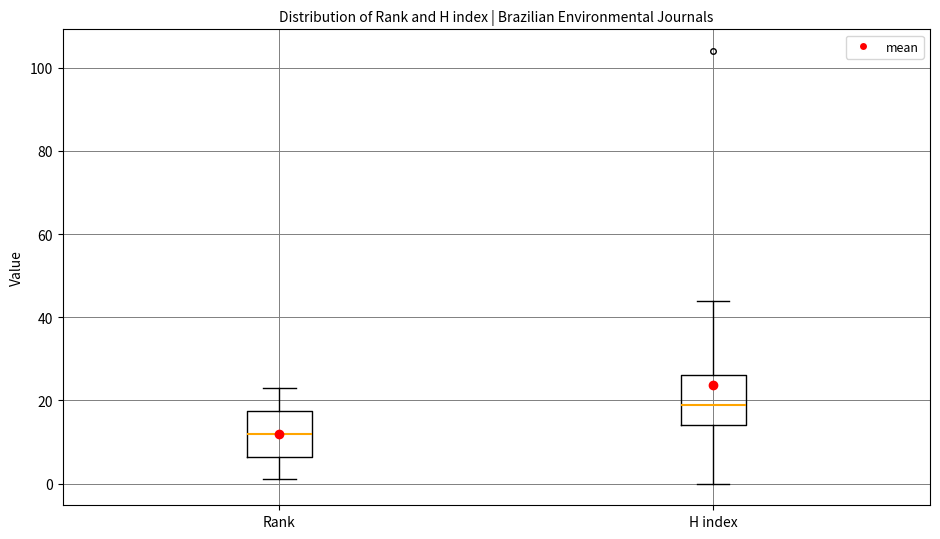

Reading left to right, read every box against the y-axis: the position of its median line, the range the box covers, and the ends of its whiskers. The values are not printed on the chart, so give them approximately, as read against the axis.

Rank: median 12, box 6 to 18, whiskers 2 to 24
H index: median 20, box 14 to 26, whiskers 0 to 44